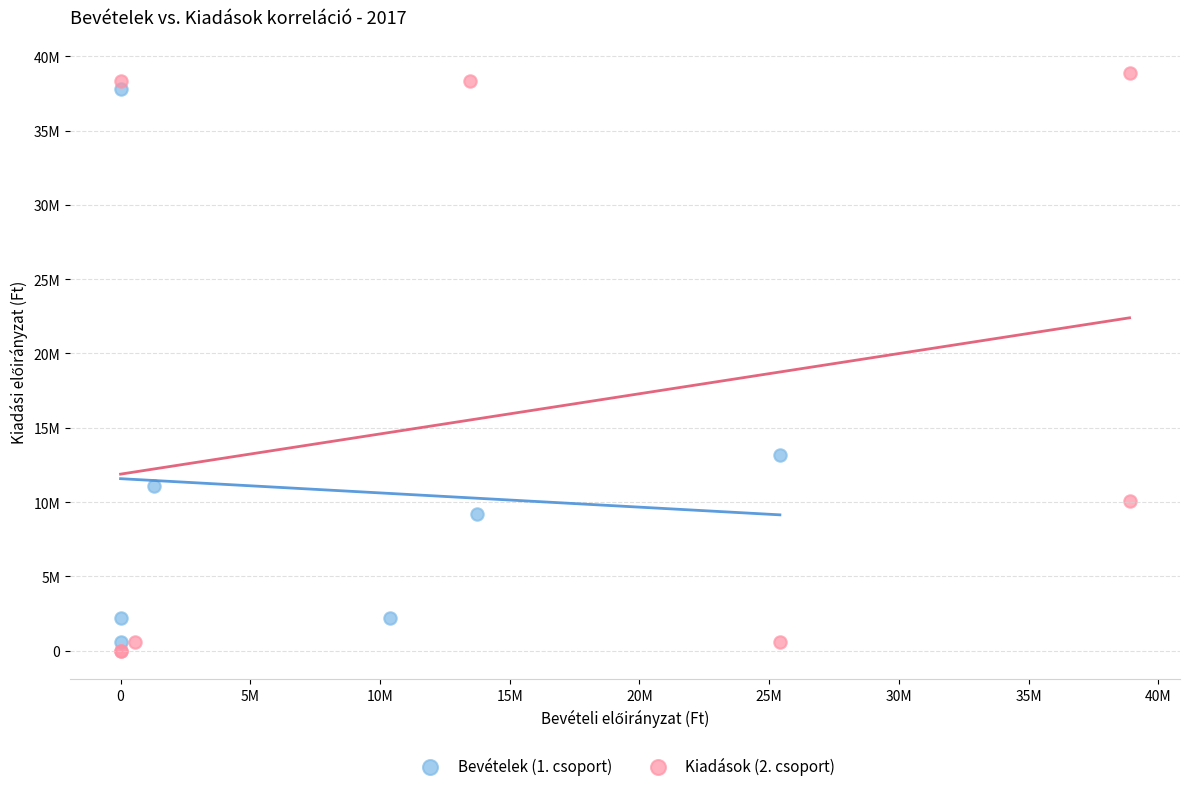

What are all the series names shown in the legend?

Bevételek (1. csoport), Kiadások (2. csoport)